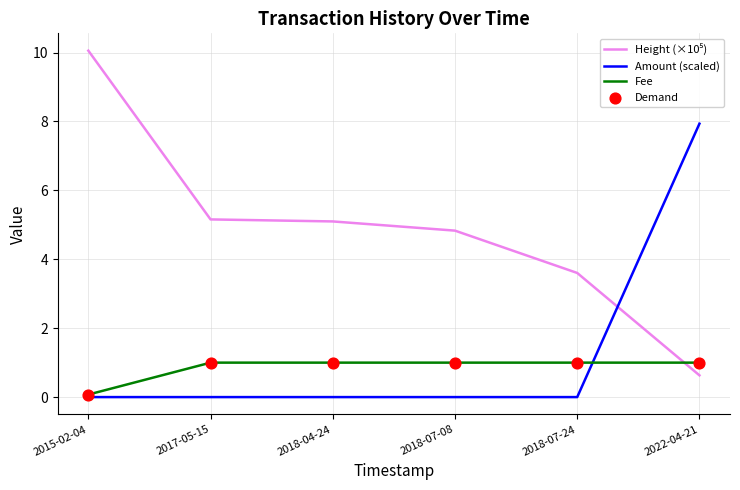

What is the difference between the highest and lowest values at 2018-07-08?

4.8